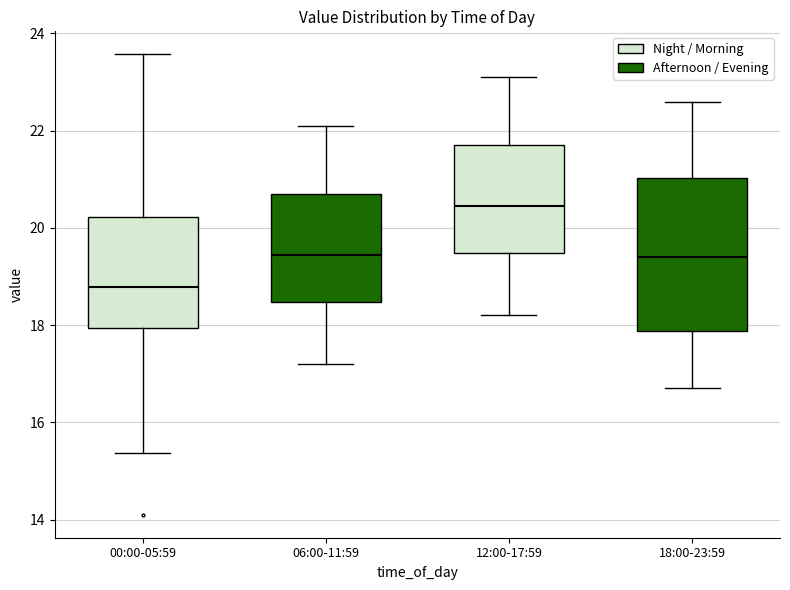

Where does the upper whisker of the box for 06:00-11:59 end on the y-axis? The values are not printed on the chart, so give them approximately, as read against the axis.

22.2